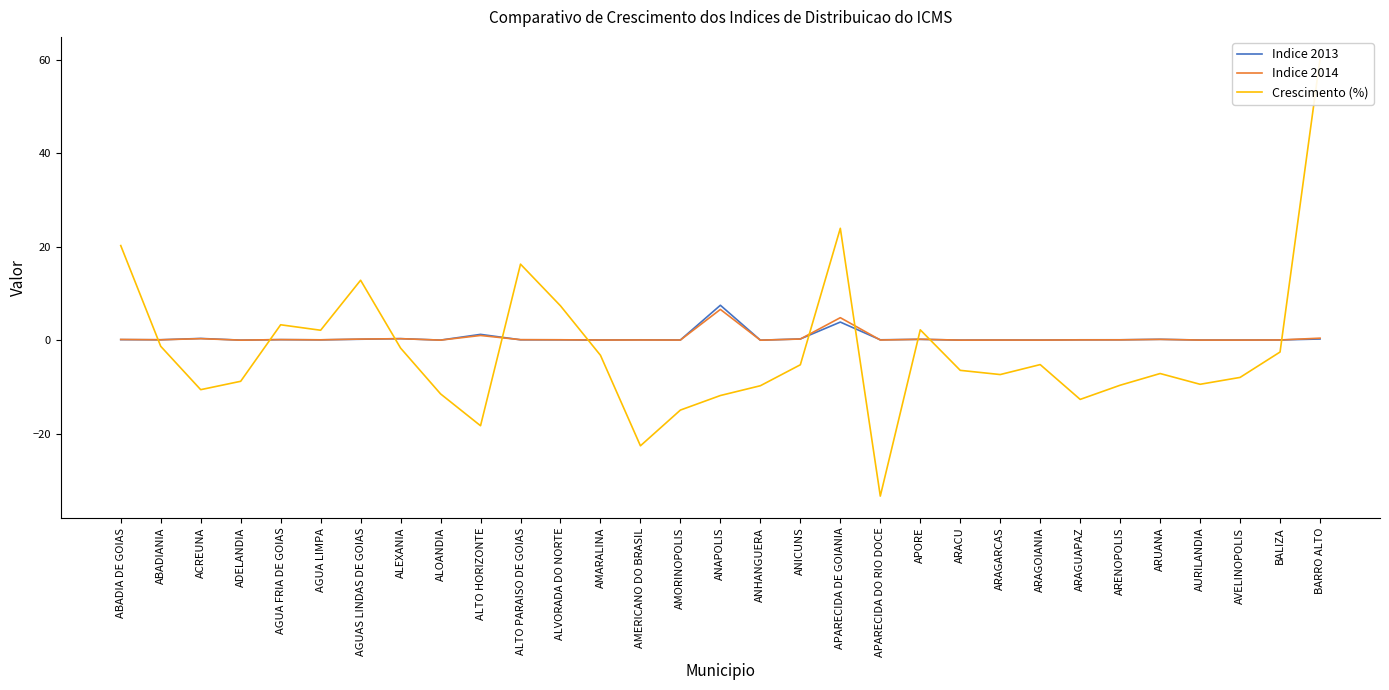

True or false: Crescimento (%) has more than 1 interior local peaks.

True